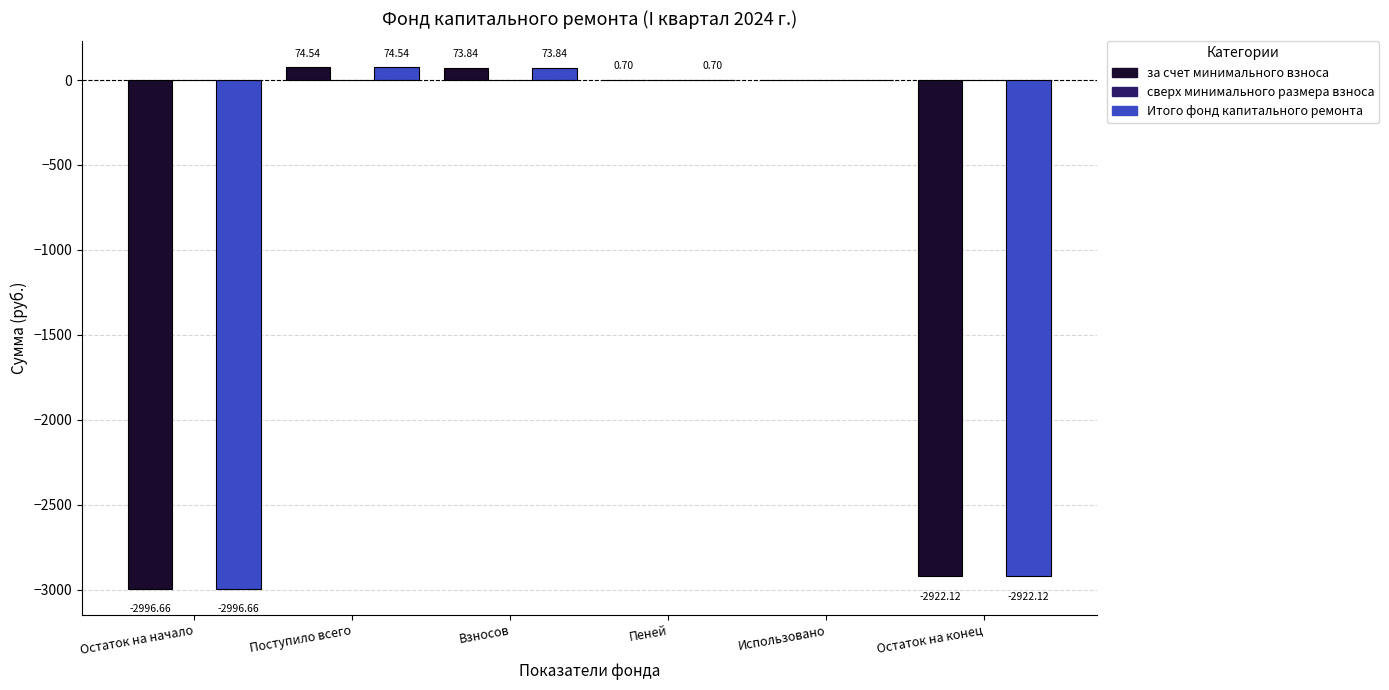

At which category is the sum across all series the highest?

Поступило всего